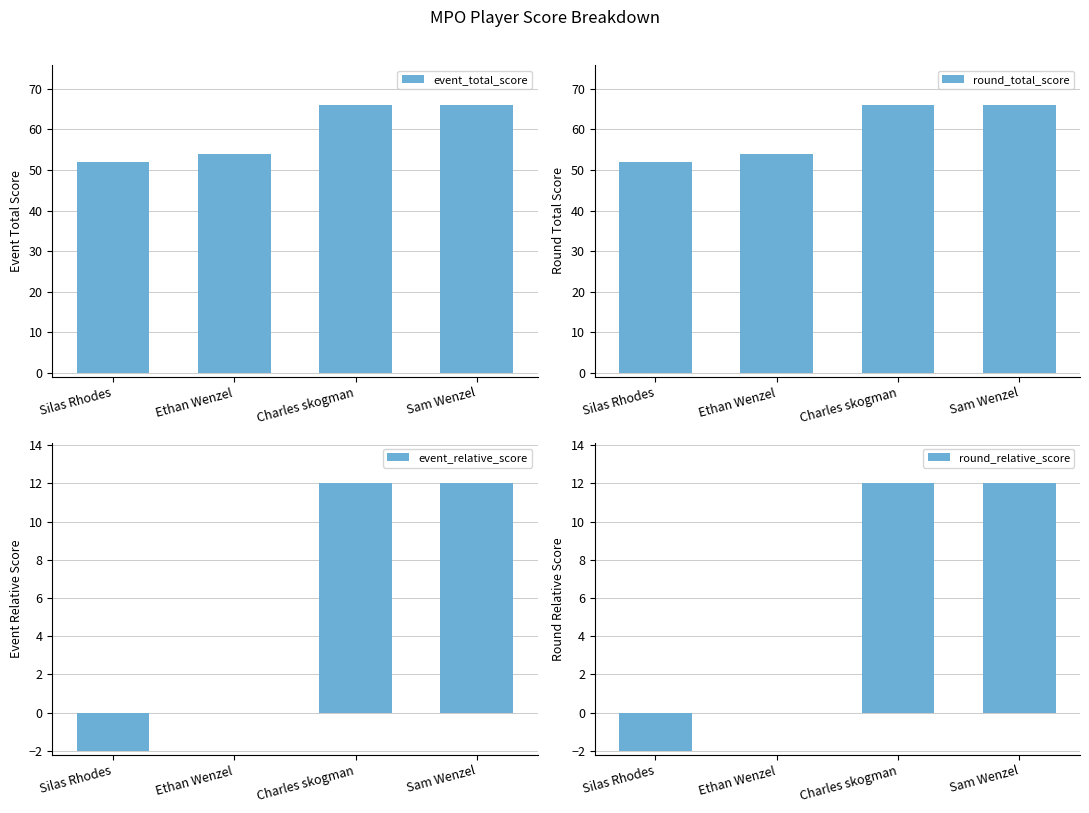

Which series has the widest spread of values?

event_total_score